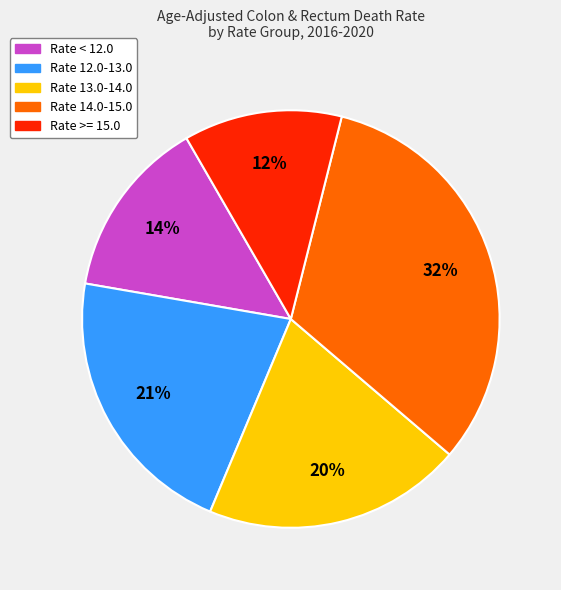

Count the number of slices in the pie.

5